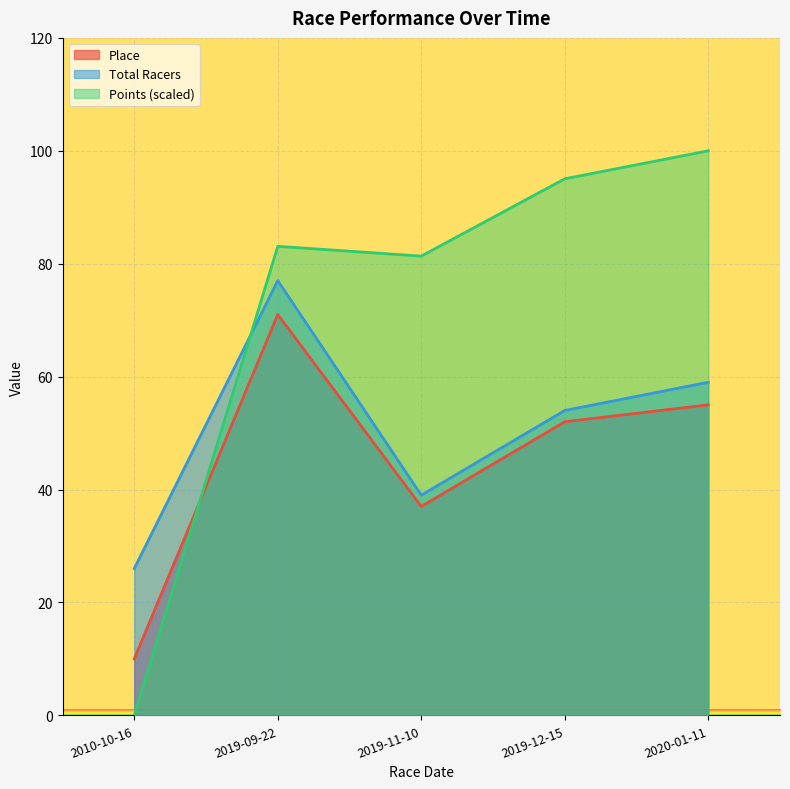

Reading left to right, extract all data points from this chart.

Place: 2010-10-16=10.0	2019-09-22=71.0	2019-11-10=37.0	2019-12-15=52.0	2020-01-11=55.0
Total Racers: 2010-10-16=26.0	2019-09-22=77.0	2019-11-10=39.0	2019-12-15=54.0	2020-01-11=59.0
Points: 2010-10-16=0.0	2019-09-22=83.1	2019-11-10=81.3	2019-12-15=95.0	2020-01-11=100.0